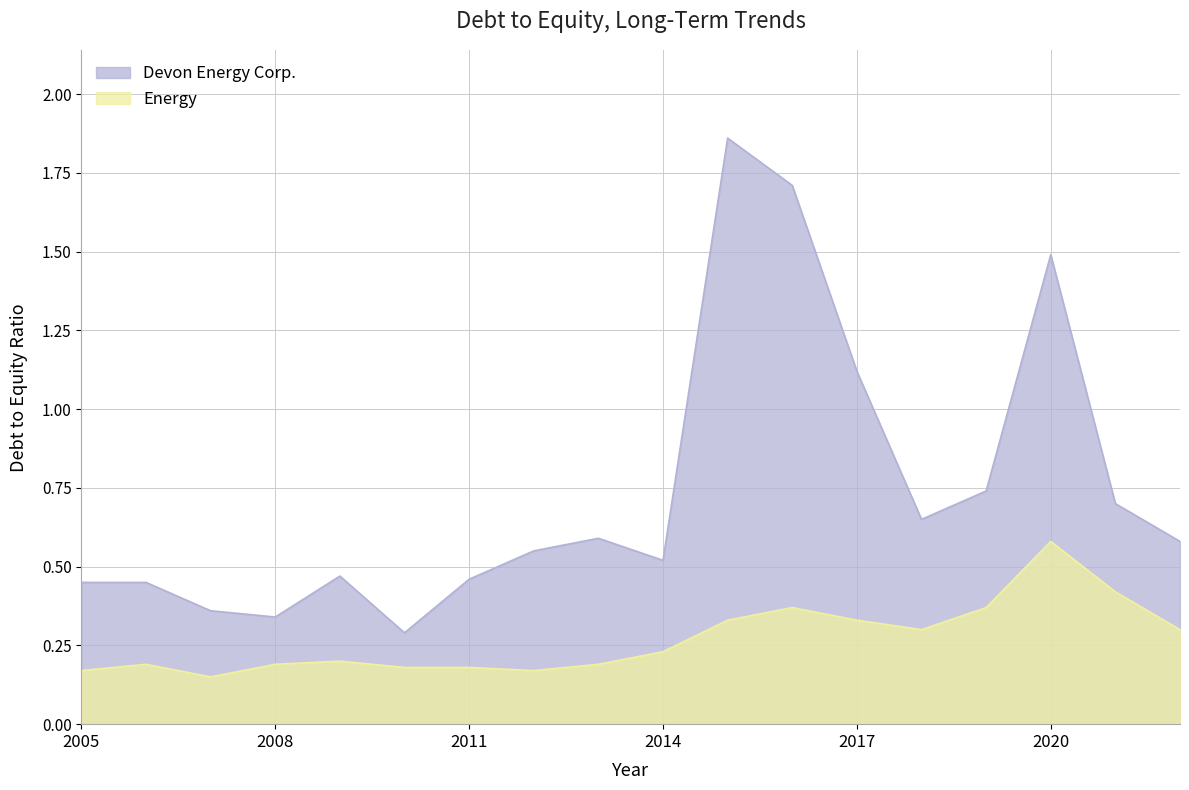

At how many categories does at least one series exceed 1?

4